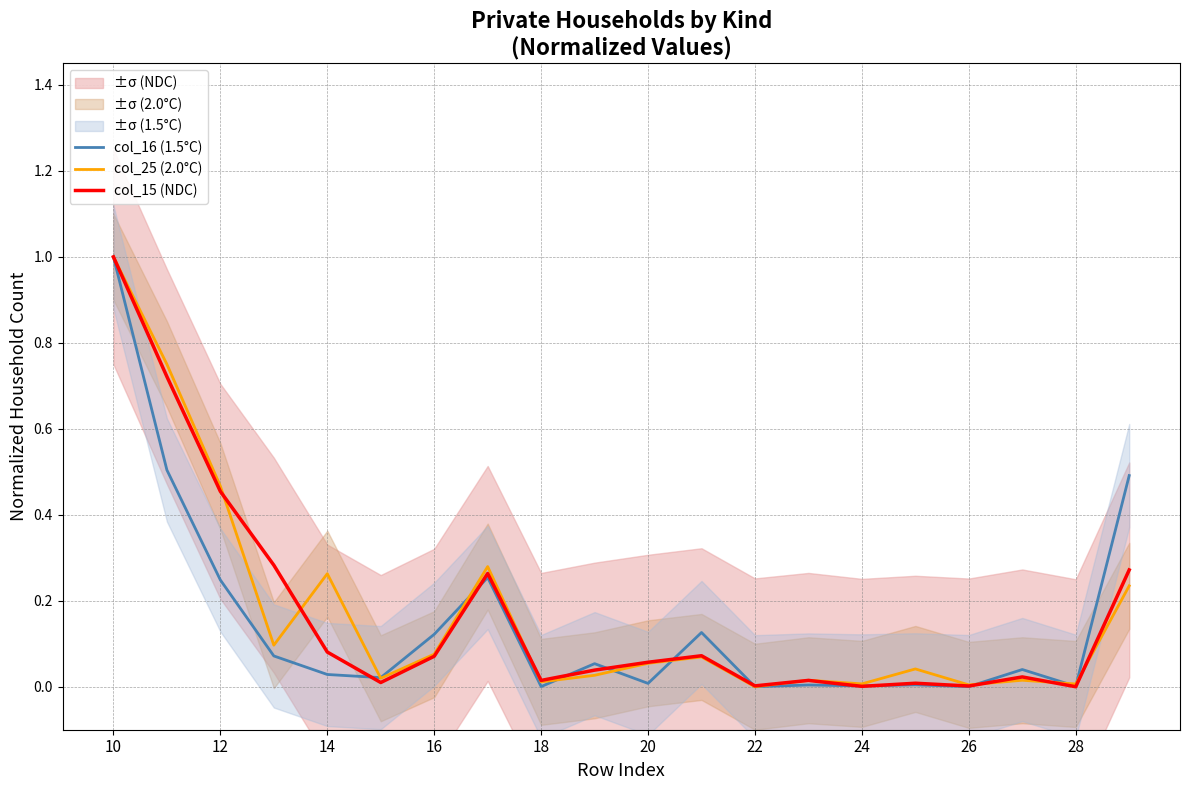

Reading left to right, what are all the values shown in this chart?

col_16 (1.5°C): 1.0	0.5	0.2	0.1	0.0	0.0	0.1	0.3	0.0	0.1	0.0	0.1	0.0	0.0	0.0	0.0	0.0	0.0	0.0	0.5
col_25 (2.0°C): 1.0	0.8	0.5	0.1	0.3	0.0	0.1	0.3	0.0	0.0	0.1	0.1	0.0	0.0	0.0	0.0	0.0	0.0	0.0	0.2
col_15 (NDC): 1.0	0.7	0.5	0.3	0.1	0.0	0.1	0.3	0.0	0.0	0.1	0.1	0.0	0.0	0.0	0.0	0.0	0.0	0.0	0.3